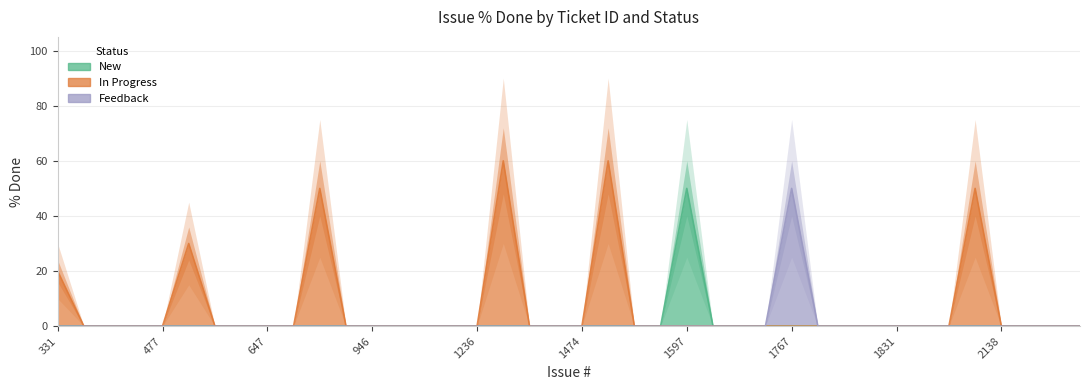

List the labels in order of Feedback value, smallest first.

331, 477, 524, 597, 875, 971, 1114, 1236, 1347, 1365, 1463, 1474, 1482, 1483, 1584, 1597, 1665, 1707, 475, 648